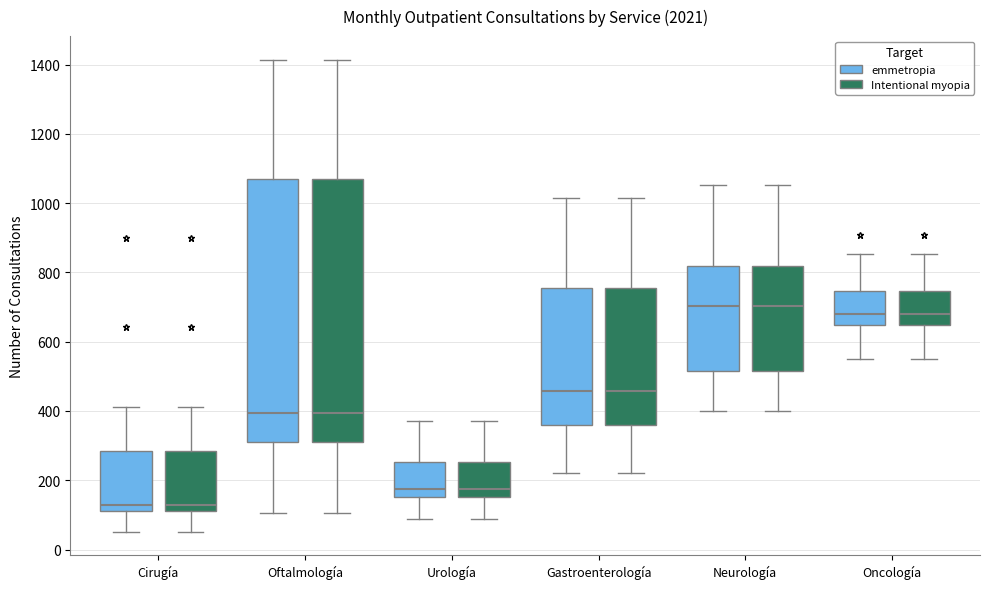

Reading left to right, transcribe this box plot: for each box, give where its median line is, the range the box spans, and where its two whiskers end, as read against the y-axis. The values are not printed on the chart, so give them approximately, as read against the axis.

Cirugía (emmetropia): median 120 (just above the box's lower edge), box 120 to 280, whiskers 60 to 420
Cirugía (Intentional myopia): median 120 (just above the box's lower edge), box 120 to 280, whiskers 60 to 420
Oftalmología (emmetropia): median 400, box 320 to 1080, whiskers 100 to 1420
Oftalmología (Intentional myopia): median 400, box 320 to 1080, whiskers 100 to 1420
Urología (emmetropia): median 180, box 160 to 260, whiskers 80 to 380
Urología (Intentional myopia): median 180, box 160 to 260, whiskers 80 to 380
Gastroenterología (emmetropia): median 460, box 360 to 760, whiskers 220 to 1020
Gastroenterología (Intentional myopia): median 460, box 360 to 760, whiskers 220 to 1020
Neurología (emmetropia): median 700, box 520 to 820, whiskers 400 to 1060
Neurología (Intentional myopia): median 700, box 520 to 820, whiskers 400 to 1060
Oncología (emmetropia): median 680, box 640 to 740, whiskers 560 to 860
Oncología (Intentional myopia): median 680, box 640 to 740, whiskers 560 to 860